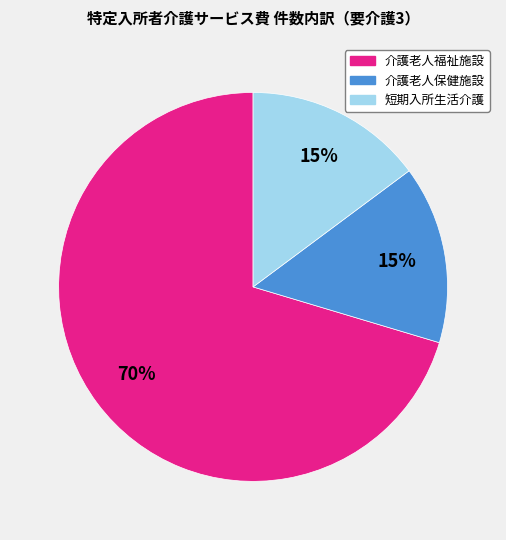

How many slices are in this pie chart?

3